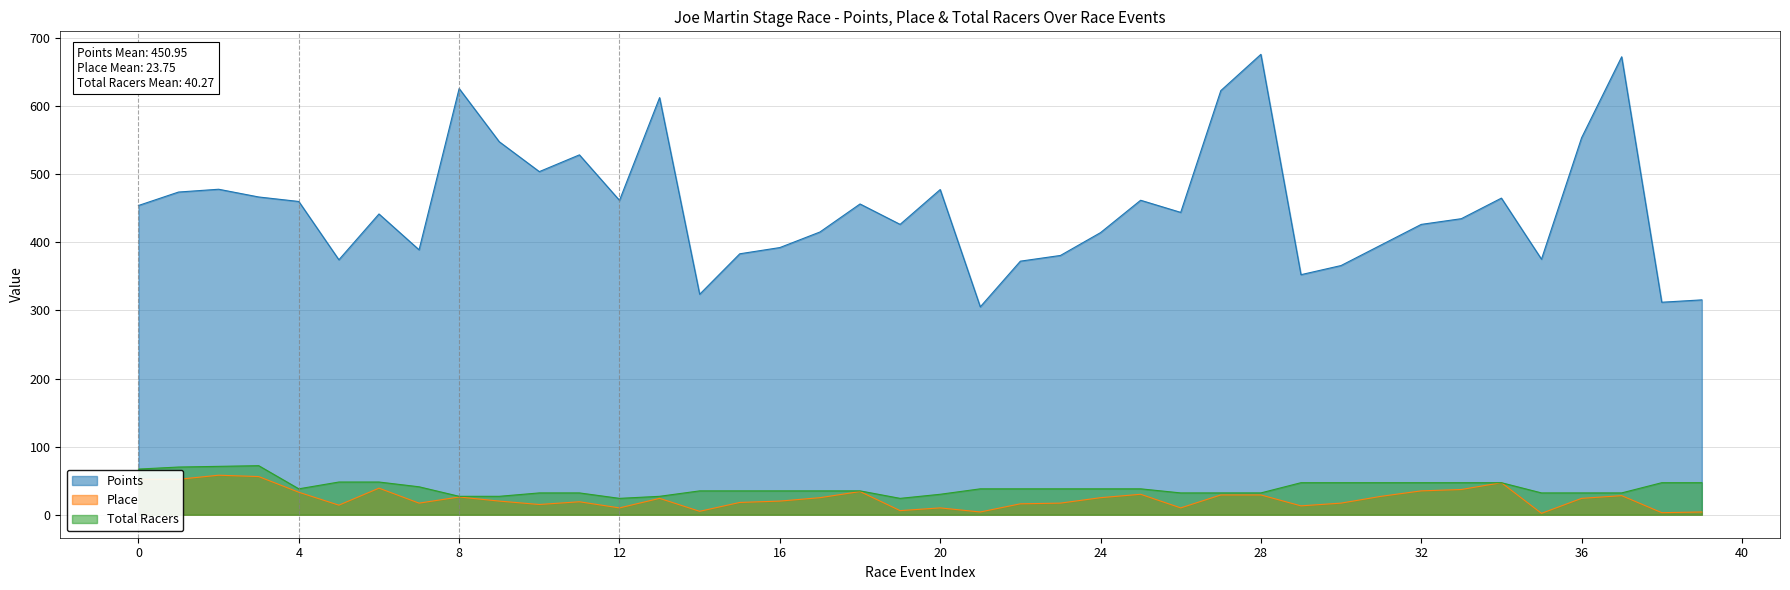

What is the difference between the highest and lowest values at 2014-04-27?

451.6